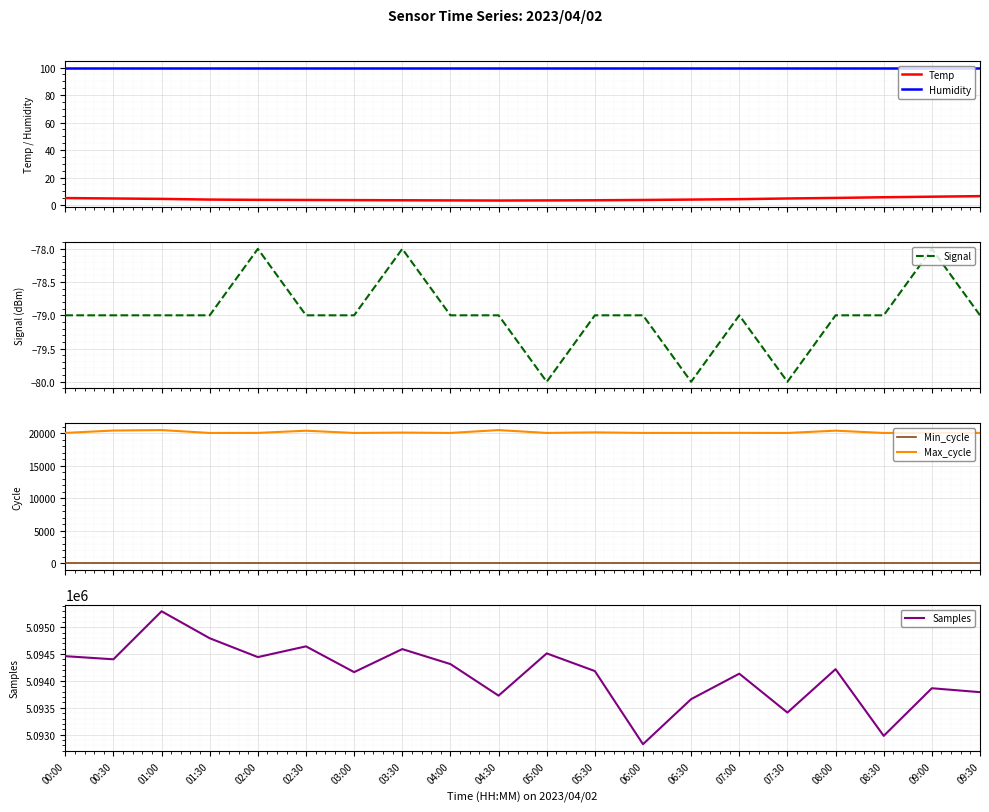

Reading left to right, list all the values displayed in this chart.

Temp: 00:00=5.1	00:30=4.8	01:00=4.5	01:30=4.0	02:00=3.8	02:30=3.7	03:00=3.6	03:30=3.5	04:00=3.4	04:30=3.3	05:00=3.4	05:30=3.5	06:00=3.7	06:30=4.0	07:00=4.3	07:30=4.8	08:00=5.2	08:30=5.7	09:00=6.1	09:30=6.5
Humidity: 00:00=99.9	00:30=99.9	01:00=99.9	01:30=99.9	02:00=99.9	02:30=99.9	03:00=99.9	03:30=99.9	04:00=99.9	04:30=99.9	05:00=99.9	05:30=99.9	06:00=99.9	06:30=99.9	07:00=99.9	07:30=99.9	08:00=99.9	08:30=99.9	09:00=99.9	09:30=99.9
Signal: 00:00=-79.0	00:30=-79.0	01:00=-79.0	01:30=-79.0	02:00=-78.0	02:30=-79.0	03:00=-79.0	03:30=-78.0	04:00=-79.0	04:30=-79.0	05:00=-80.0	05:30=-79.0	06:00=-79.0	06:30=-80.0	07:00=-79.0	07:30=-80.0	08:00=-79.0	08:30=-79.0	09:00=-78.0	09:30=-79.0
Min_cycle: 00:00=28.0	00:30=28.0	01:00=28.0	01:30=28.0	02:00=28.0	02:30=28.0	03:00=28.0	03:30=28.0	04:00=28.0	04:30=28.0	05:00=28.0	05:30=28.0	06:00=28.0	06:30=28.0	07:00=28.0	07:30=28.0	08:00=28.0	08:30=28.0	09:00=28.0	09:30=28.0
Max_cycle: 00:00=20047.0	00:30=20412.0	01:00=20483.0	01:30=20040.0	02:00=20051.0	02:30=20383.0	03:00=20040.0	03:30=20097.0	04:00=20044.0	04:30=20480.0	05:00=20043.0	05:30=20131.0	06:00=20043.0	06:30=20047.0	07:00=20055.0	07:30=20040.0	08:00=20391.0	08:30=20040.0	09:00=20052.0	09:30=20048.0
Samples: 00:00=5094461.0	00:30=5094403.0	01:00=5095297.0	01:30=5094795.0	02:00=5094444.0	02:30=5094644.0	03:00=5094164.0	03:30=5094593.0	04:00=5094314.0	04:30=5093726.0	05:00=5094513.0	05:30=5094184.0	06:00=5092822.0	06:30=5093661.0	07:00=5094135.0	07:30=5093411.0	08:00=5094219.0	08:30=5092977.0	09:00=5093864.0	09:30=5093791.0